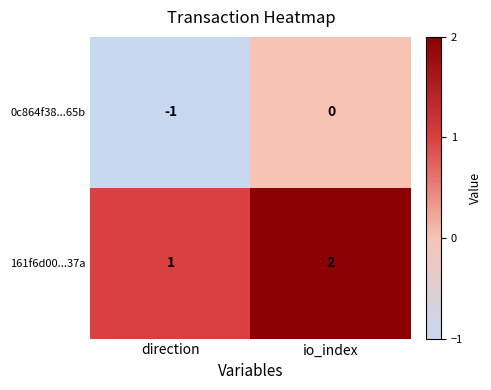

Is the value of 161f6d00...37a at direction greater than the value of 0c864f38...65b at io_index?

Yes